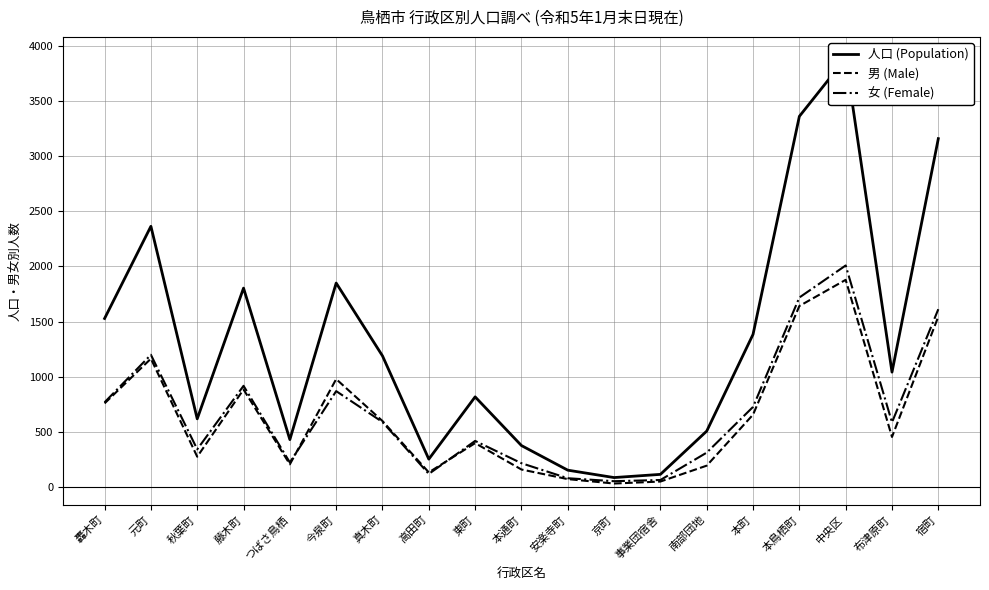

Reading left to right, list all the values displayed in this chart.

人口 (Population): 1528	2363	619	1803	431	1849	1189	254	818	377	154	87	116	508	1384	3359	3886	1042	3157
男 (Male): 759	1164	276	885	207	979	599	134	399	160	73	33	51	195	657	1641	1878	455	1545
女 (Female): 769	1199	343	918	224	870	590	120	419	217	81	54	65	313	727	1718	2008	587	1612